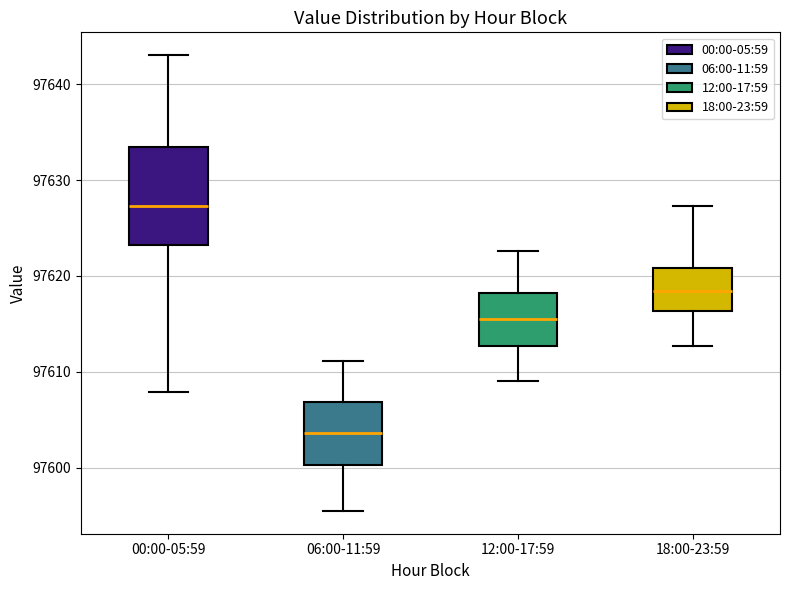

Which box is the tallest, from its lower edge to its upper edge?

00:00-05:59